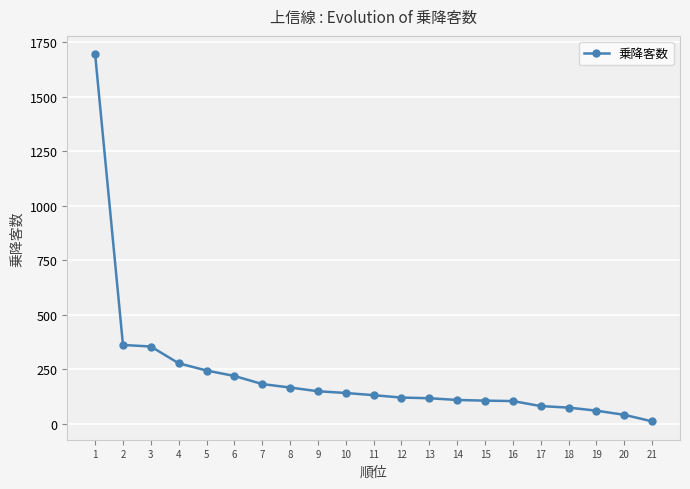

The value at 1 is 1694. True or false?

True